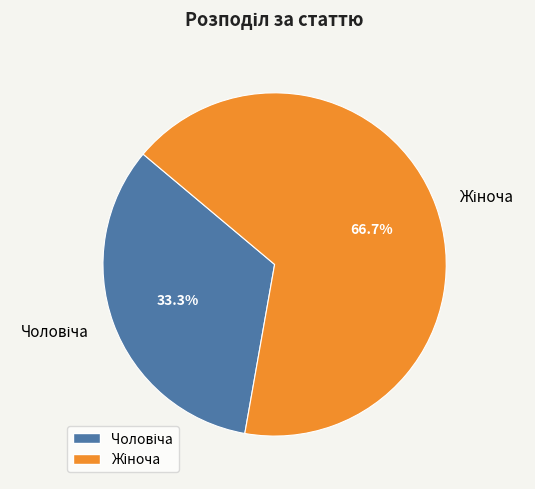

Do Чоловіча and Жіноча together represent more than half of the pie?

Yes